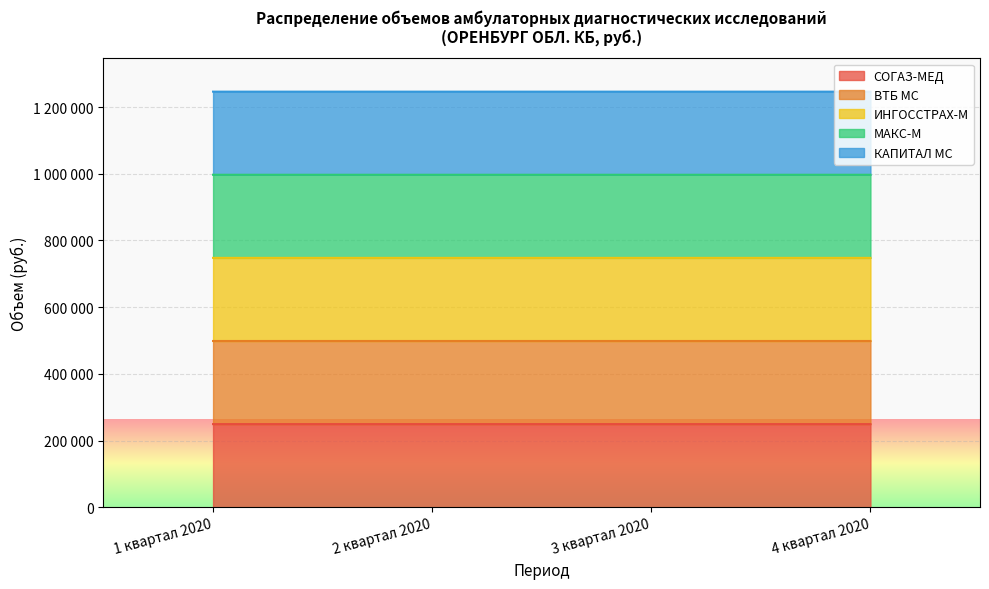

Which series has the largest total across all categories?

КАПИТАЛ МС